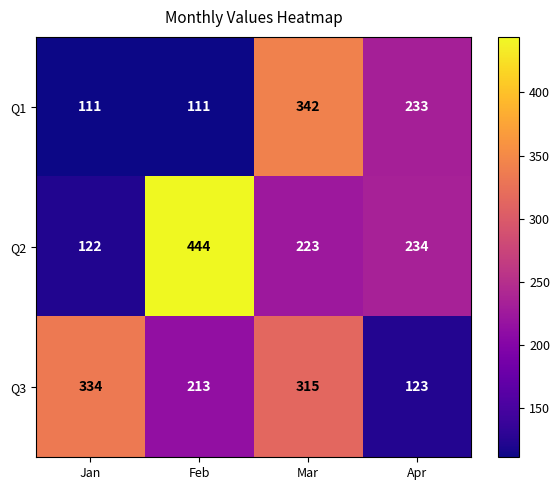

How many series are shown in this chart?

3